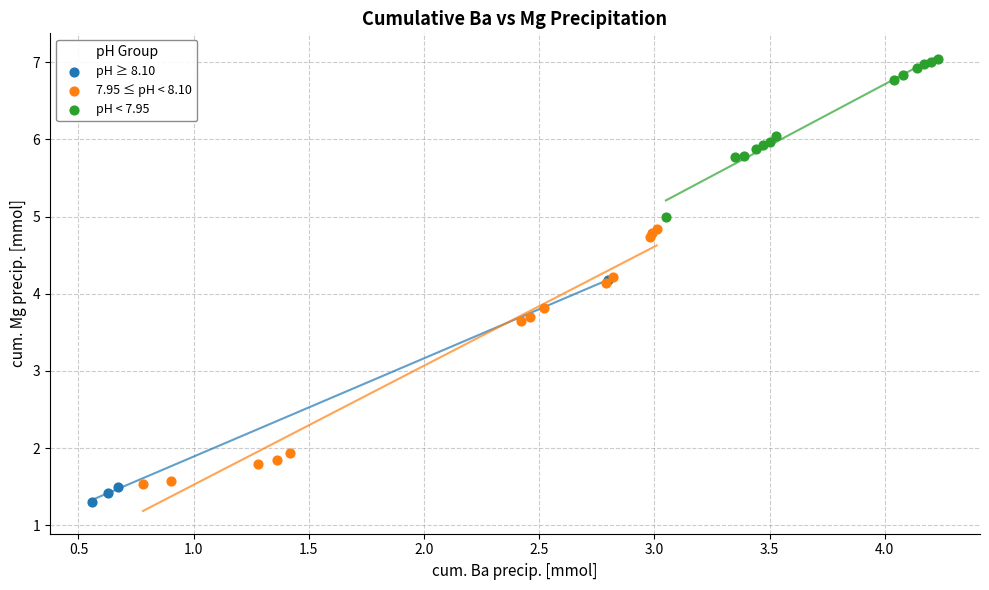

What are all the series names shown in the legend?

pH ≥ 8.10, 7.95 ≤ pH < 8.10, pH < 7.95